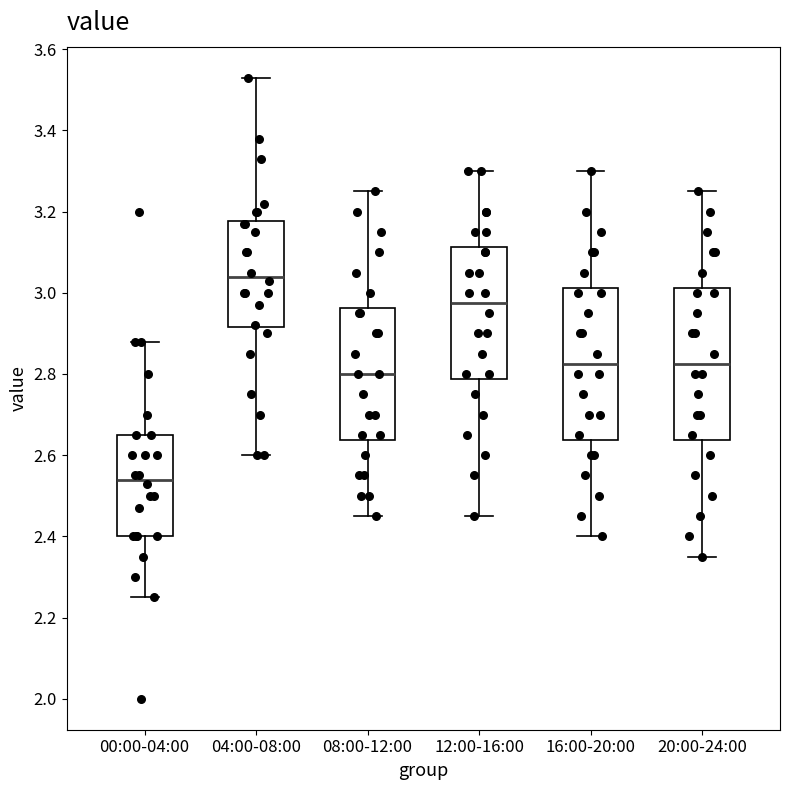

Reading left to right, read every box against the y-axis: the position of its median line, the range the box covers, and the ends of its whiskers. The values are not printed on the chart, so give them approximately, as read against the axis.

00:00-04:00: median 2.54, box 2.40 to 2.66, whiskers 2.26 to 2.88
04:00-08:00: median 3.04, box 2.92 to 3.18, whiskers 2.60 to 3.54
08:00-12:00: median 2.80, box 2.64 to 2.96, whiskers 2.46 to 3.26
12:00-16:00: median 2.98, box 2.78 to 3.12, whiskers 2.46 to 3.30
16:00-20:00: median 2.82, box 2.64 to 3.02, whiskers 2.40 to 3.30
20:00-24:00: median 2.82, box 2.64 to 3.02, whiskers 2.36 to 3.26